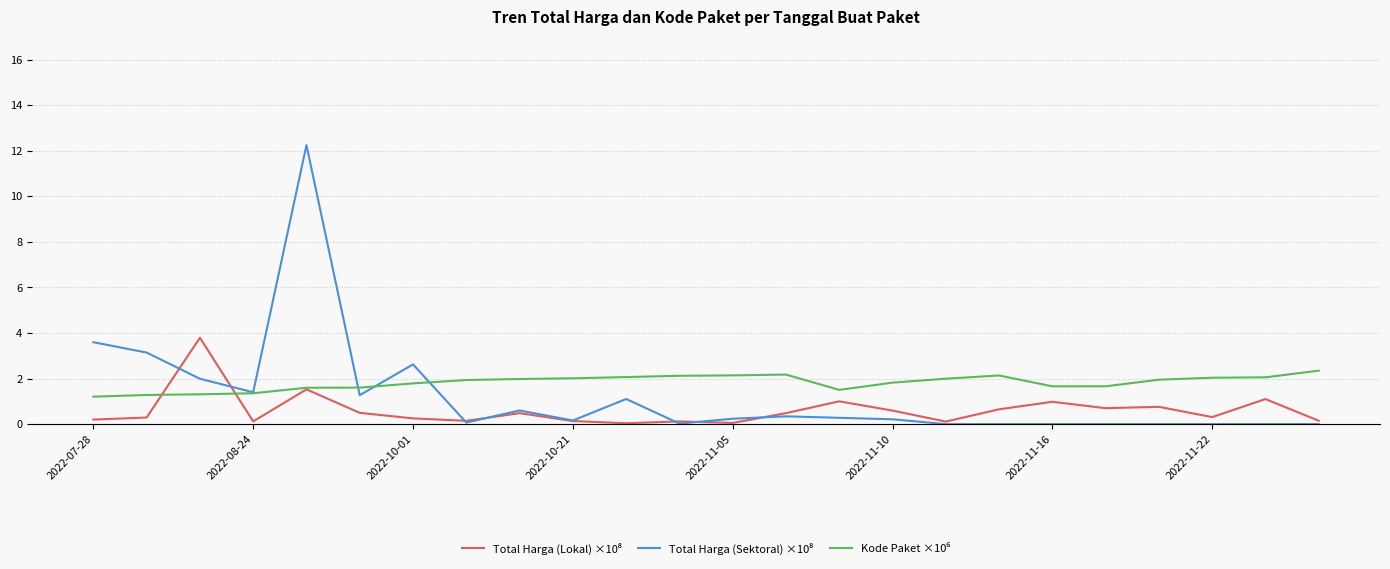

What is the greatest value displayed?

12.2